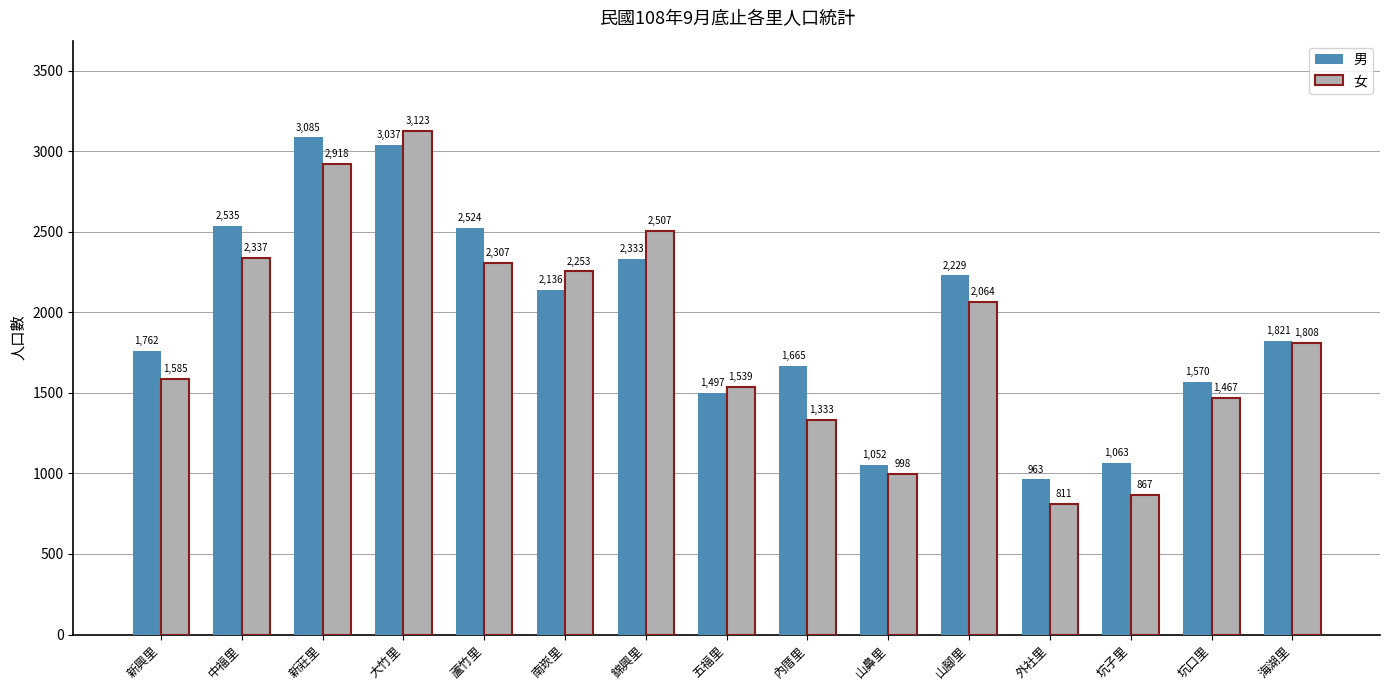

Rank the series by their average value, from lowest to highest.

女, 男